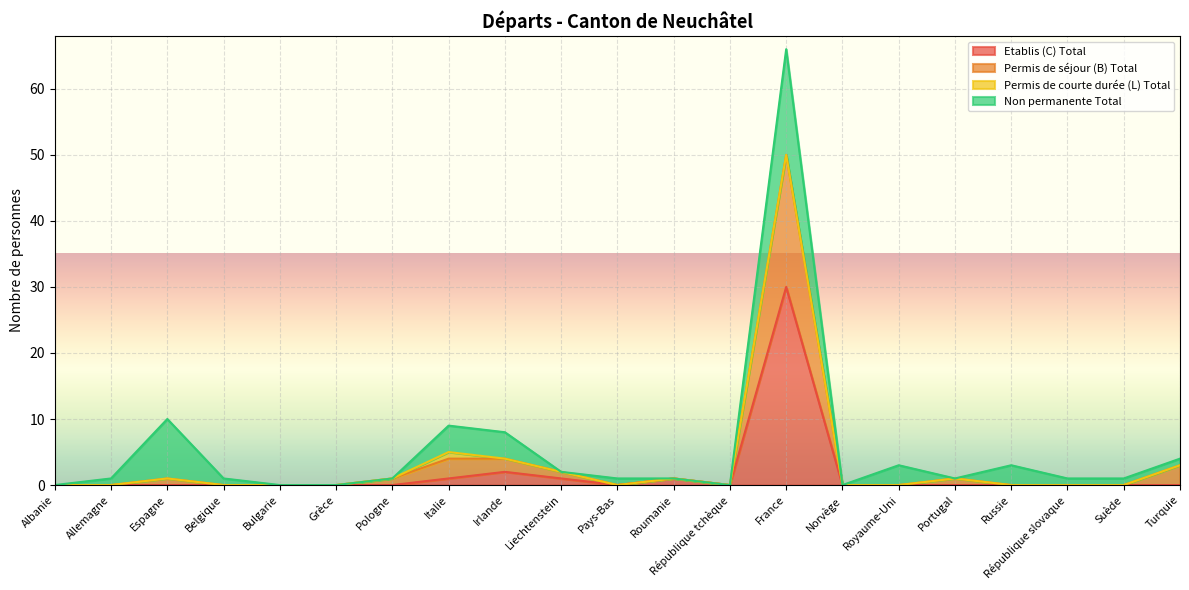

Does the chart display data point markers on the line(s)?

No